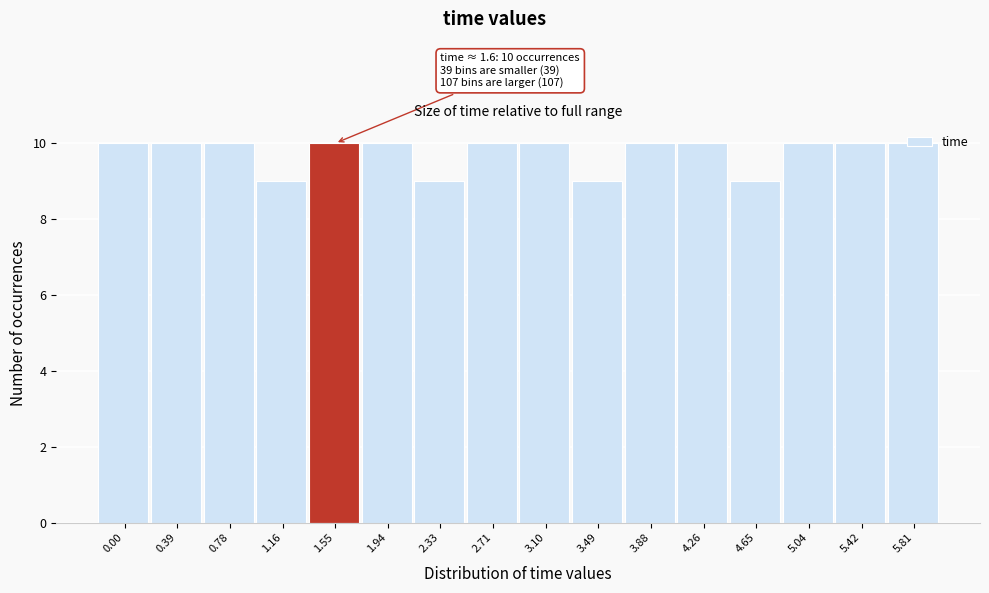

What is the greatest value displayed?

10